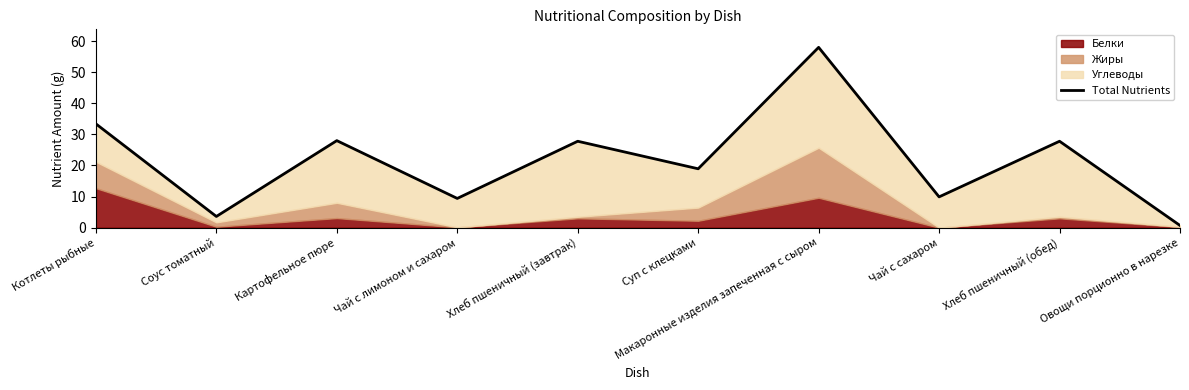

What is the difference between the values at Хлеб пшеничный (завтрак) and Соус томатный?

24.2